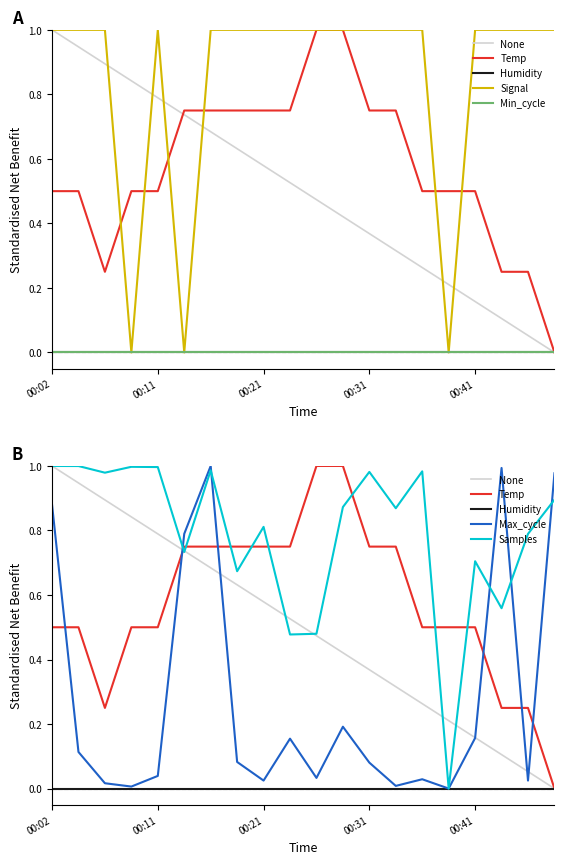

Is the value of Temp at 00:19 greater than the value of Signal at 00:09?

Yes